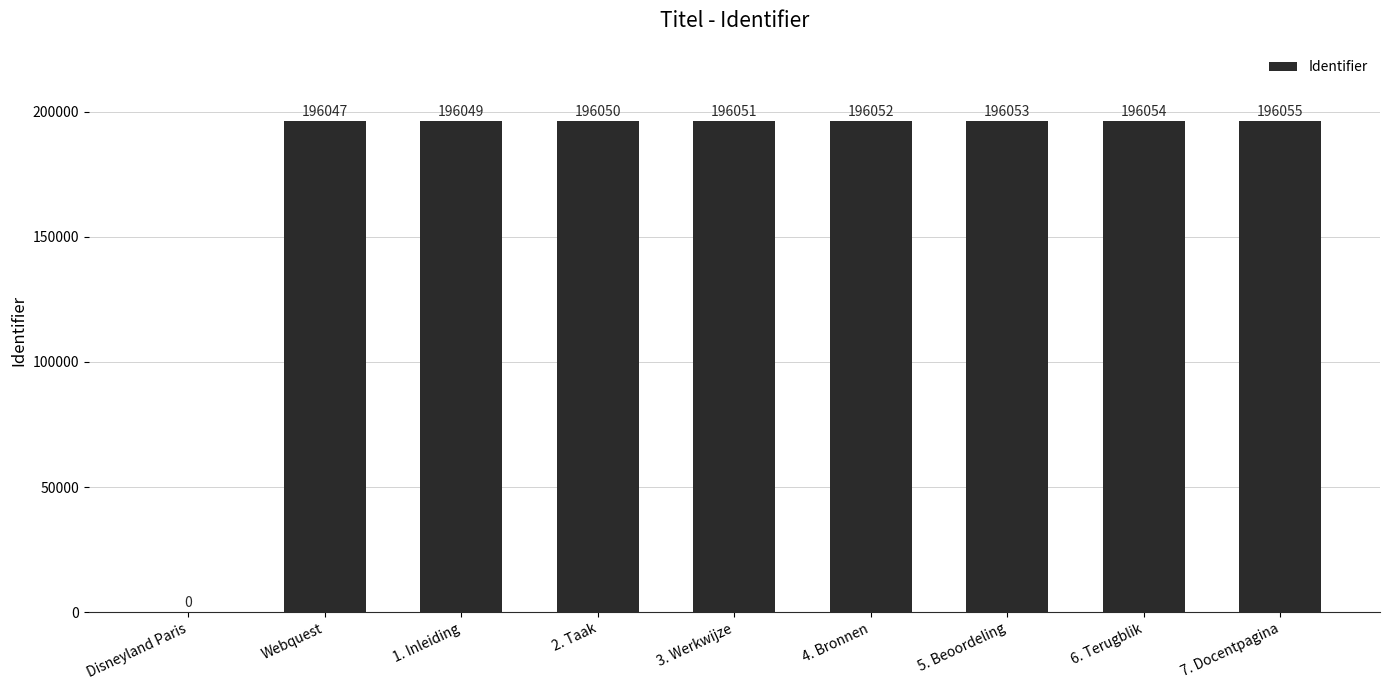

What is the greatest value displayed?

196055